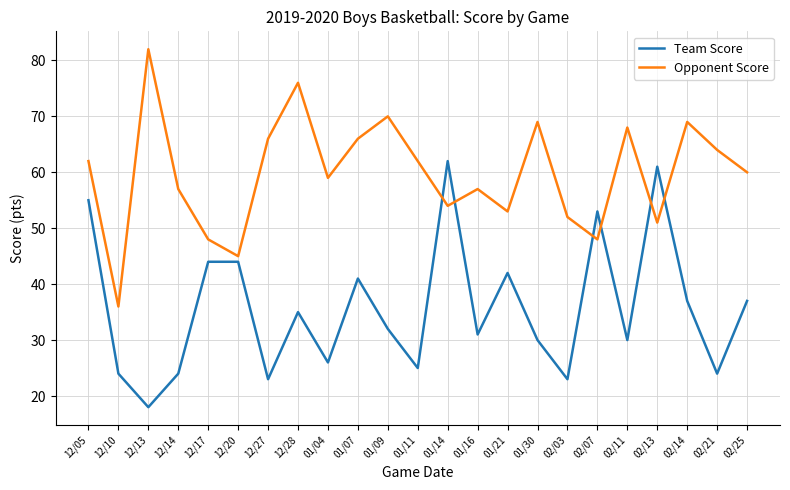

What is the spread (max minus min) of values at 02/03?

29